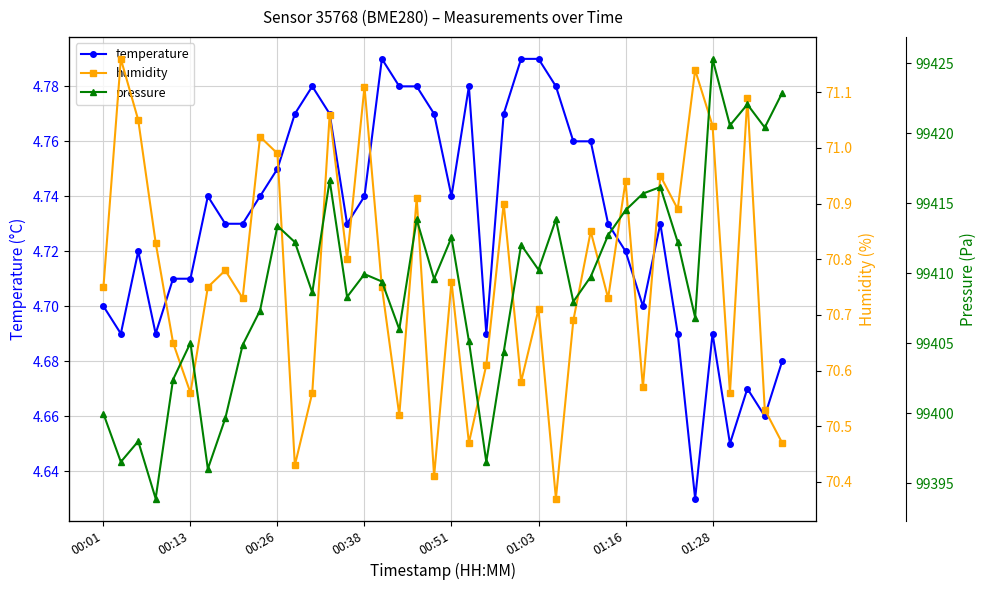

What is the maximum value for humidity?

71.2